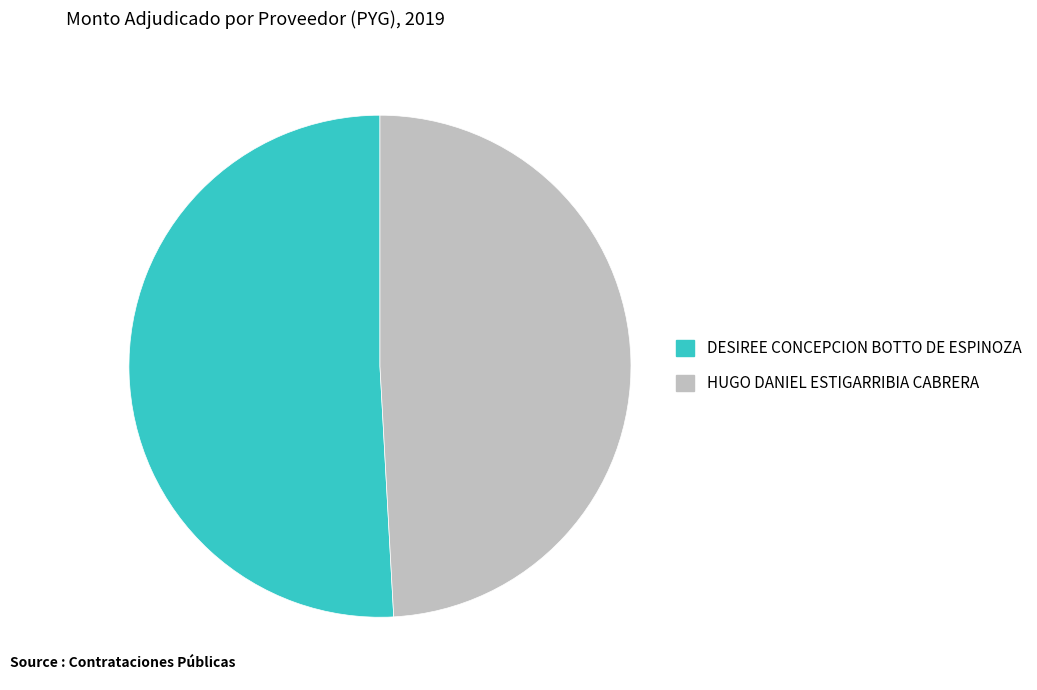

Rank the categories by value from highest to lowest.

DESIREE CONCEPCION BOTTO DE ESPINOZA, HUGO DANIEL ESTIGARRIBIA CABRERA